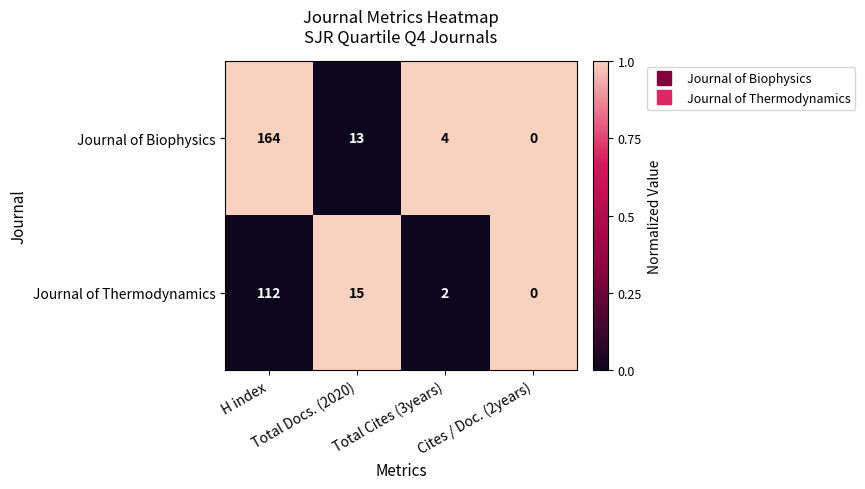

Which series has the largest range (max minus min)?

Journal of Biophysics